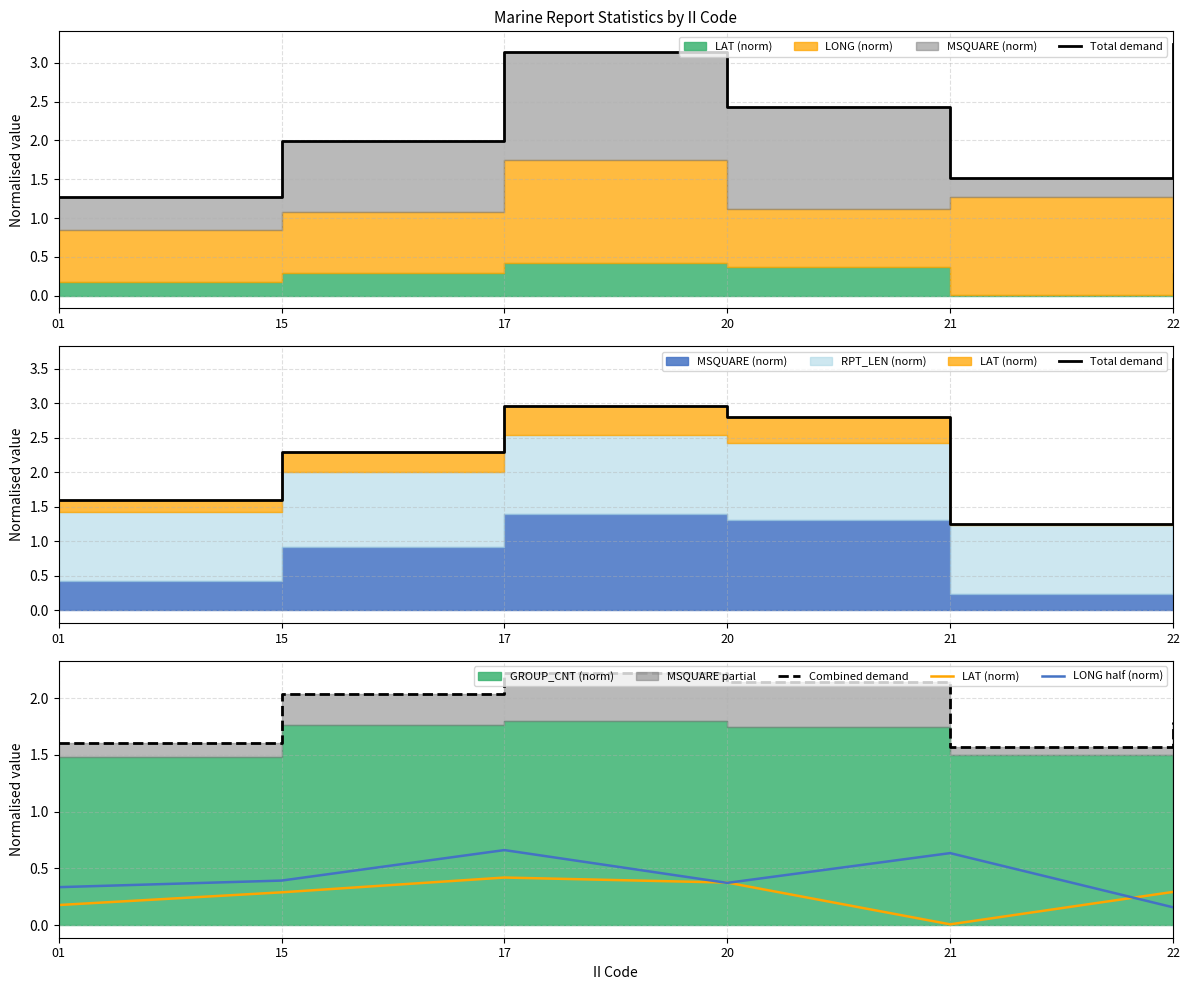

At which category does Total demand reach its first local peak?

17